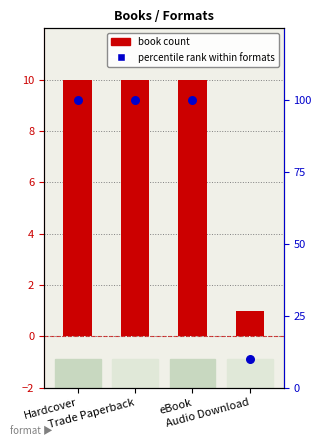

Which series has the widest spread of Y values?

percentile rank within formats